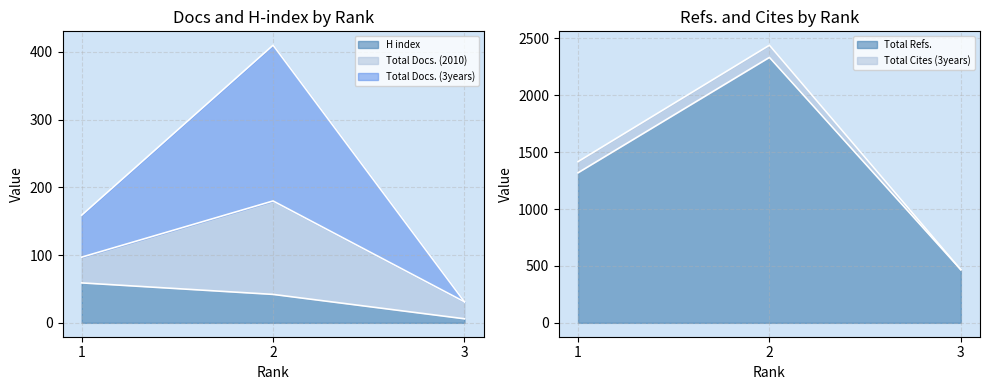

Is it true that Total Docs. (3years) equals 31 at 3?

True